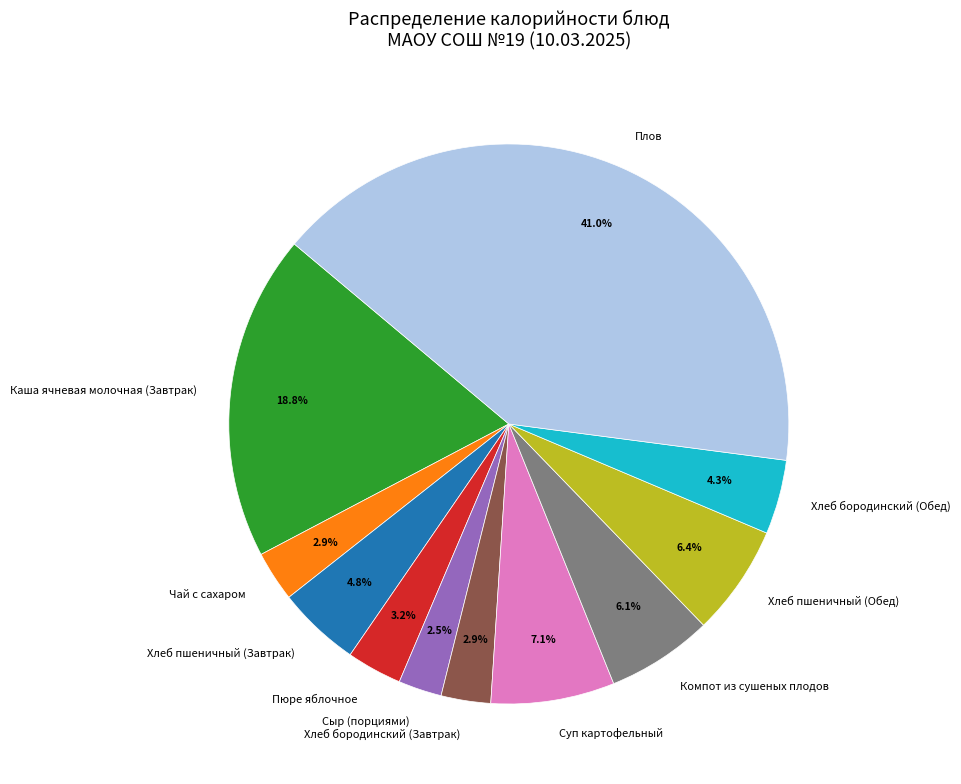

Is the sum of Хлеб бородинский (Завтрак) and Пюре яблочное greater than half?

No